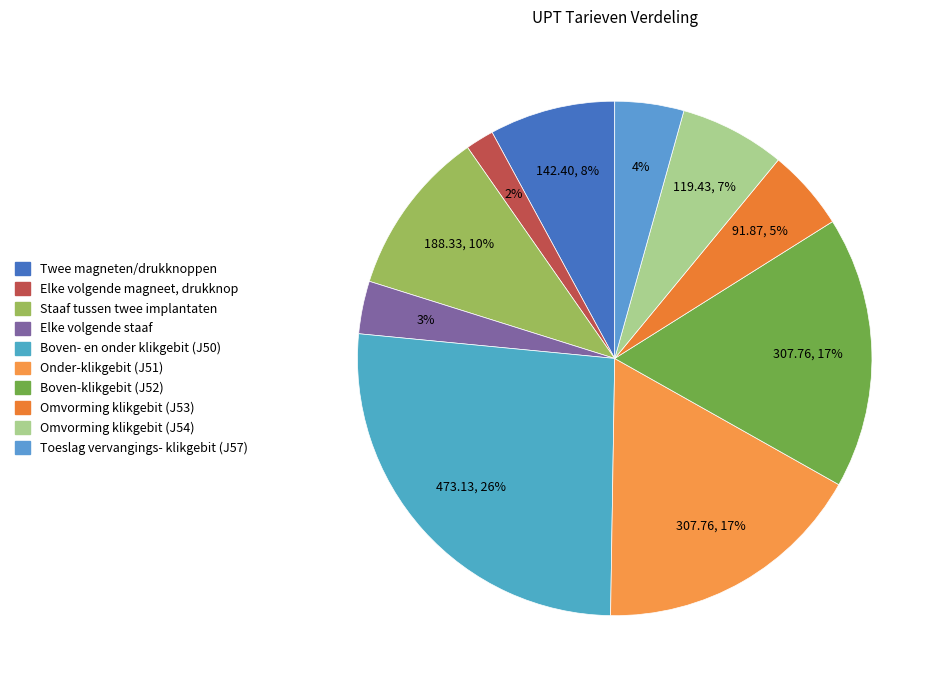

To the nearest percent, what is the combined percentage of Twee magneten/drukknoppen and Toeslag vervangings- klikgebit (J57)?

12%